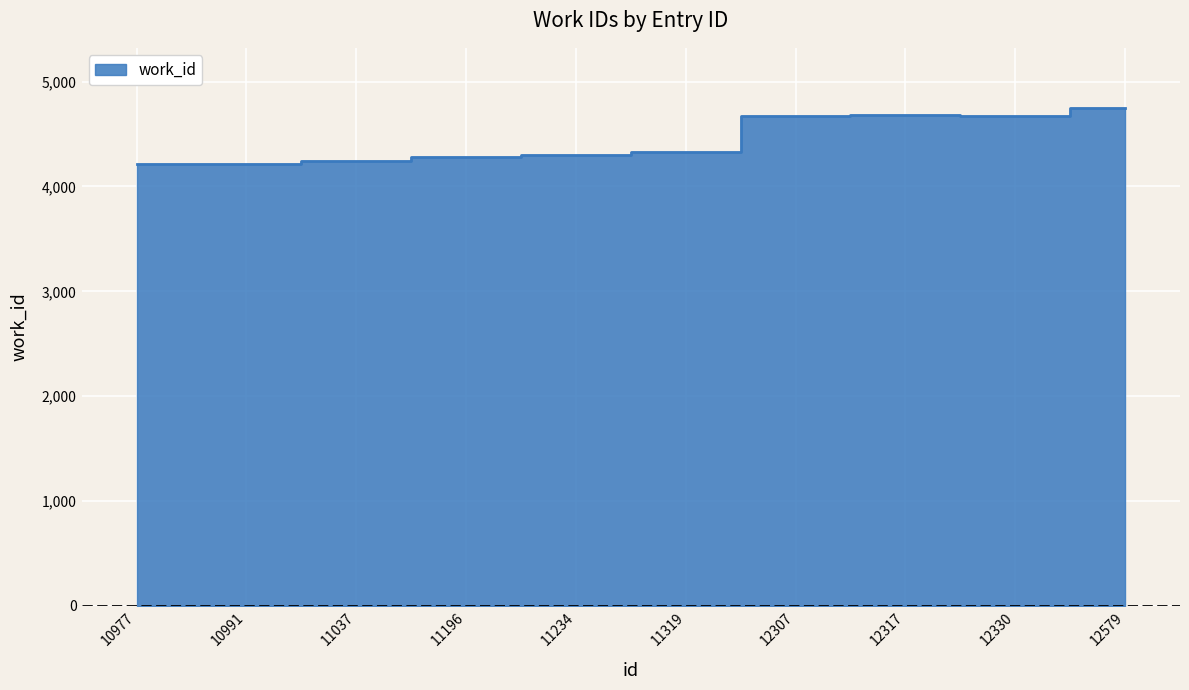

How many lines are shown in the chart?

1